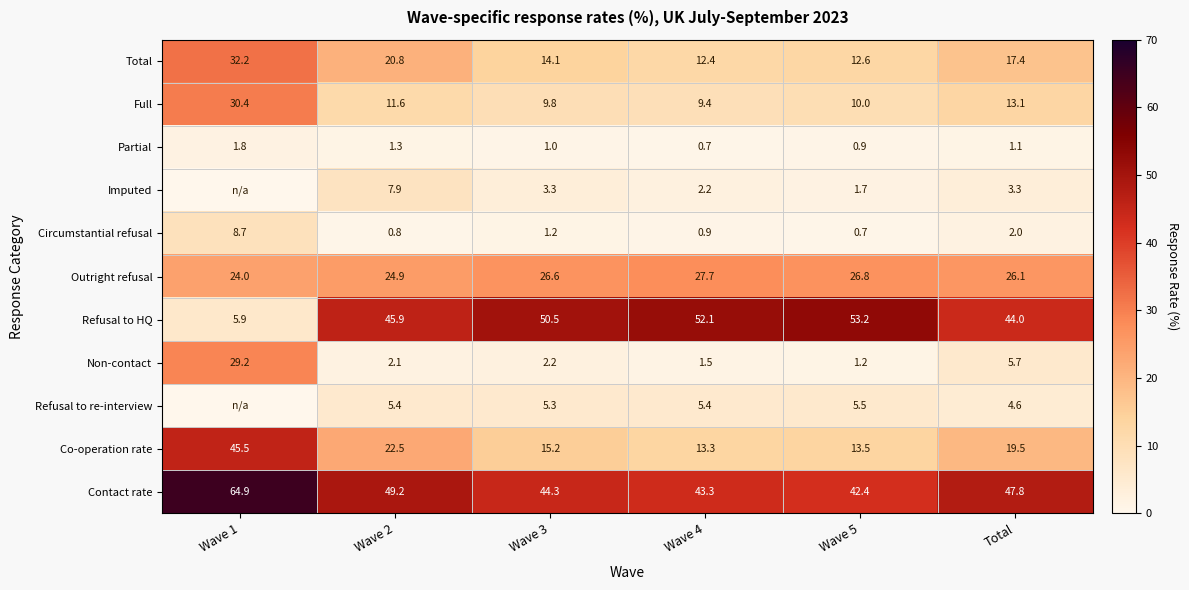

Between Wave 3 and Total, which series saw the biggest shift?

Refusal to HQ